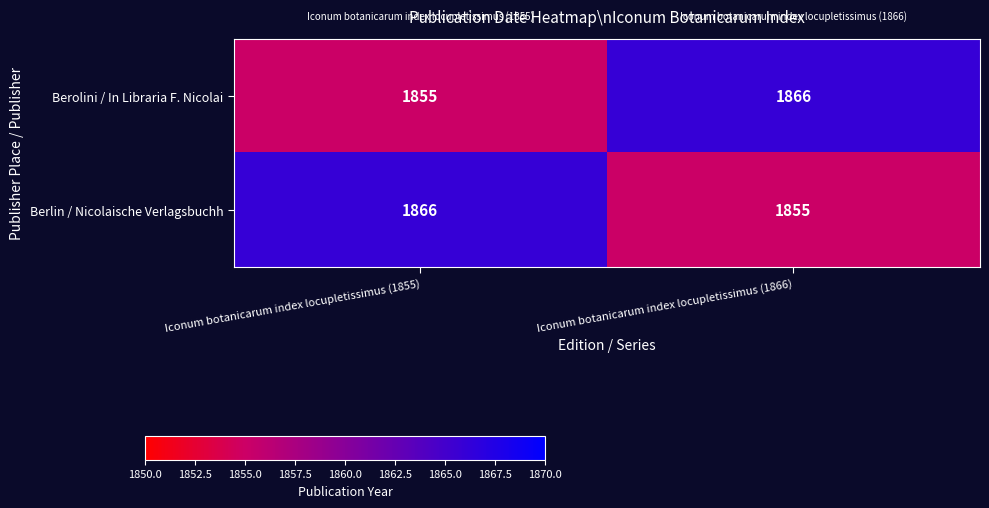

At how many categories does at least one series exceed 1858?

2